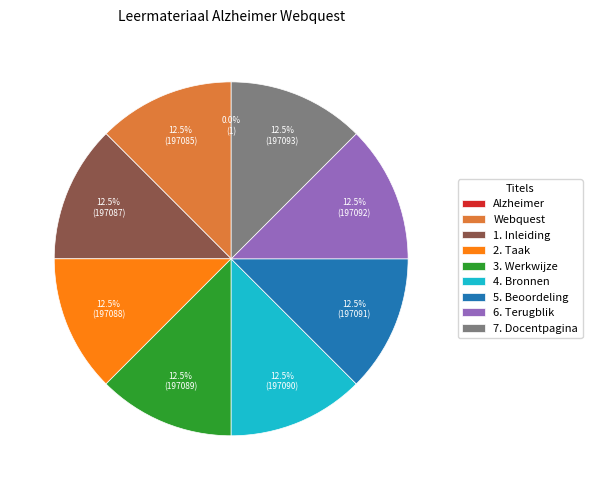

To the nearest percent, what is the average slice percentage?

11%